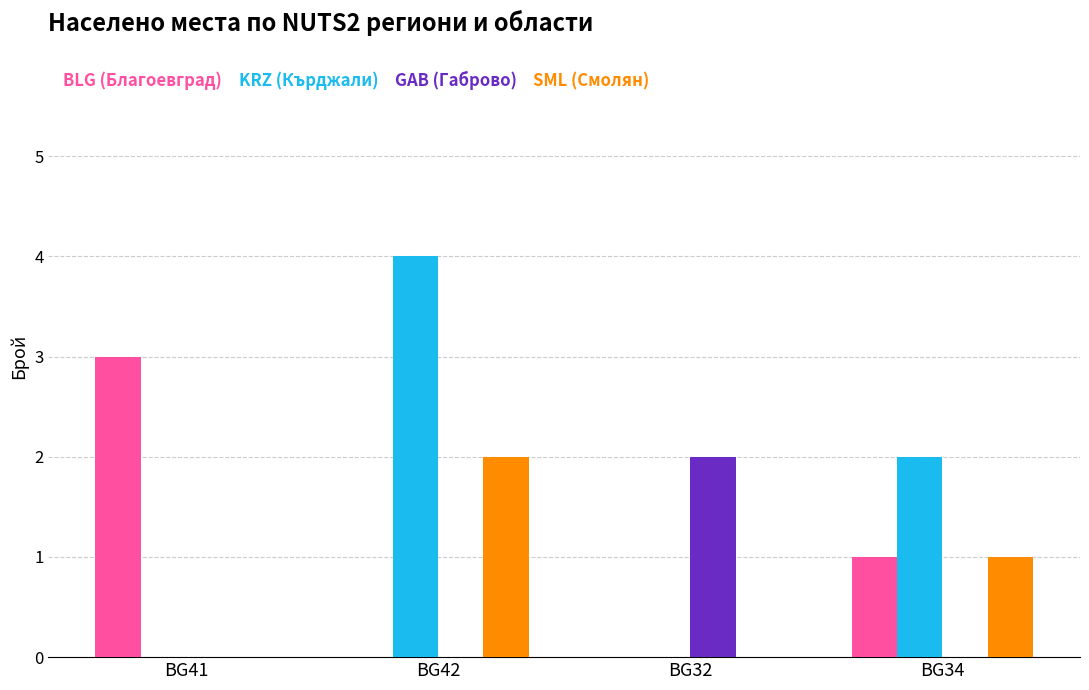

The GAB (Габрово) series shows 0 at BG34. True or false?

True